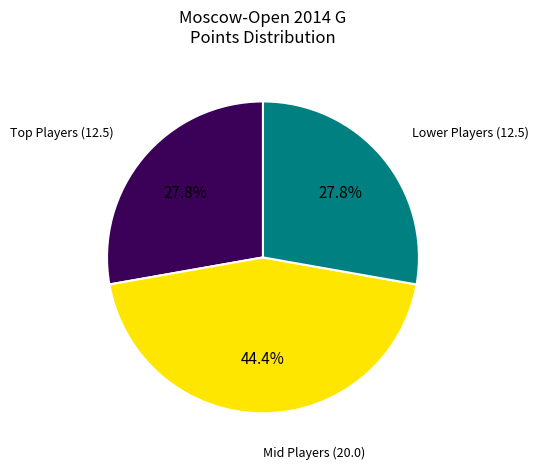

To the nearest percent, what is the average slice percentage?

33%